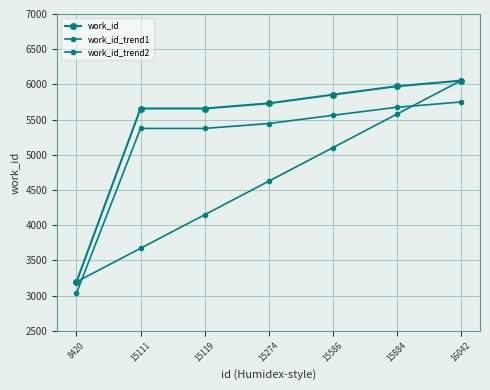

How many lines are shown in the chart?

3